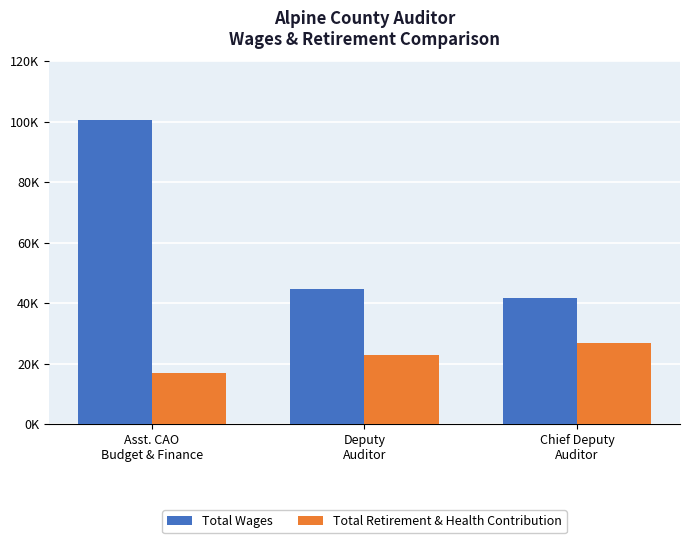

Does the chart contain stacked bars?

No